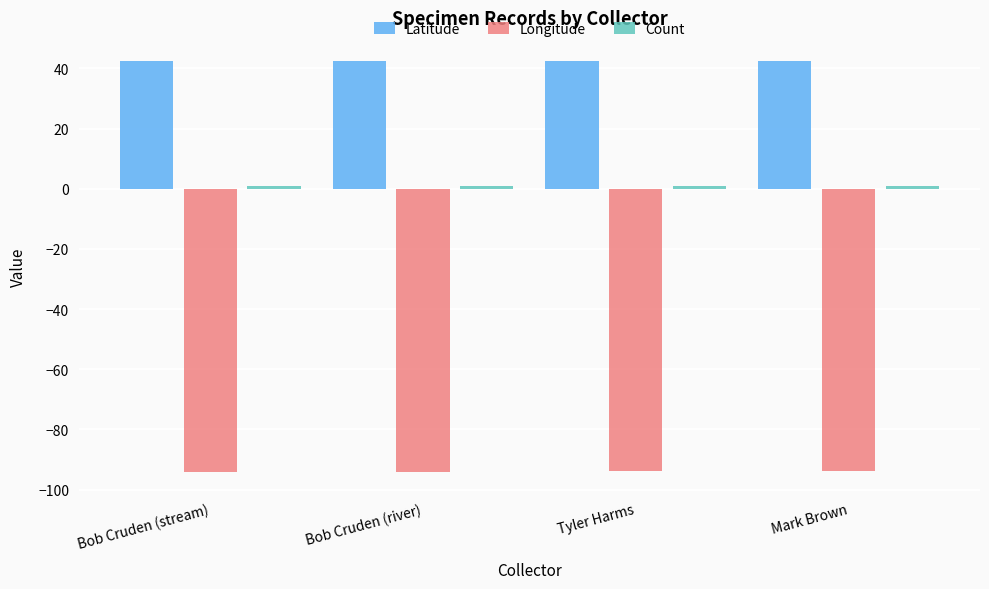

Which series has the largest total across all categories?

Latitude